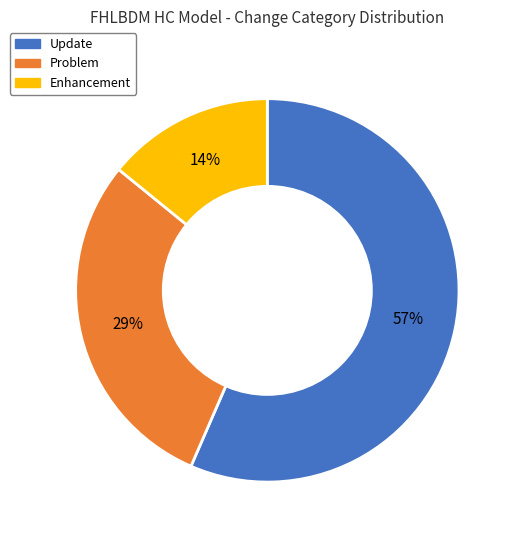

To the nearest percent, what is the combined percentage of Problem and Enhancement?

43%